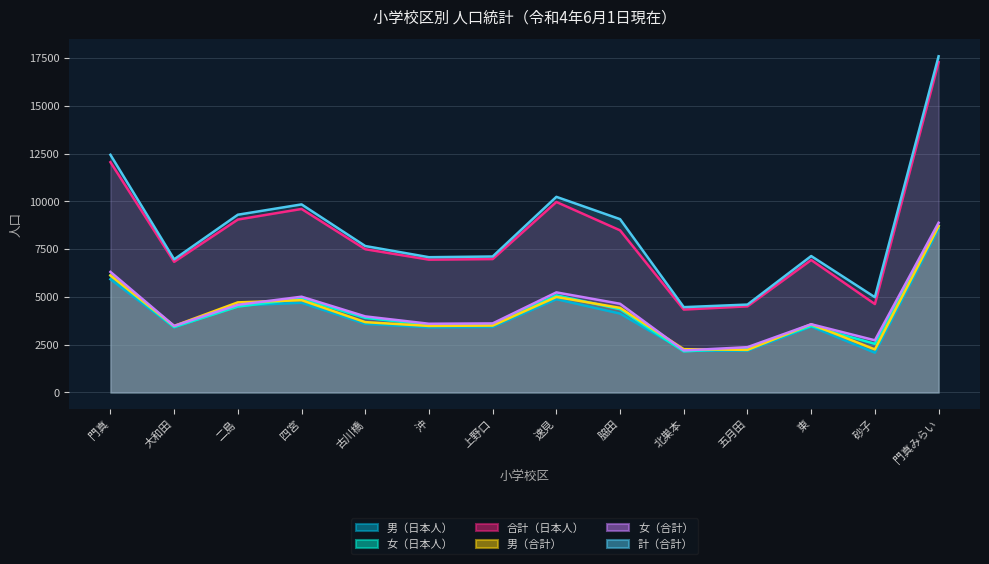

How many interior local peaks does the 合計（日本人） series have?

3